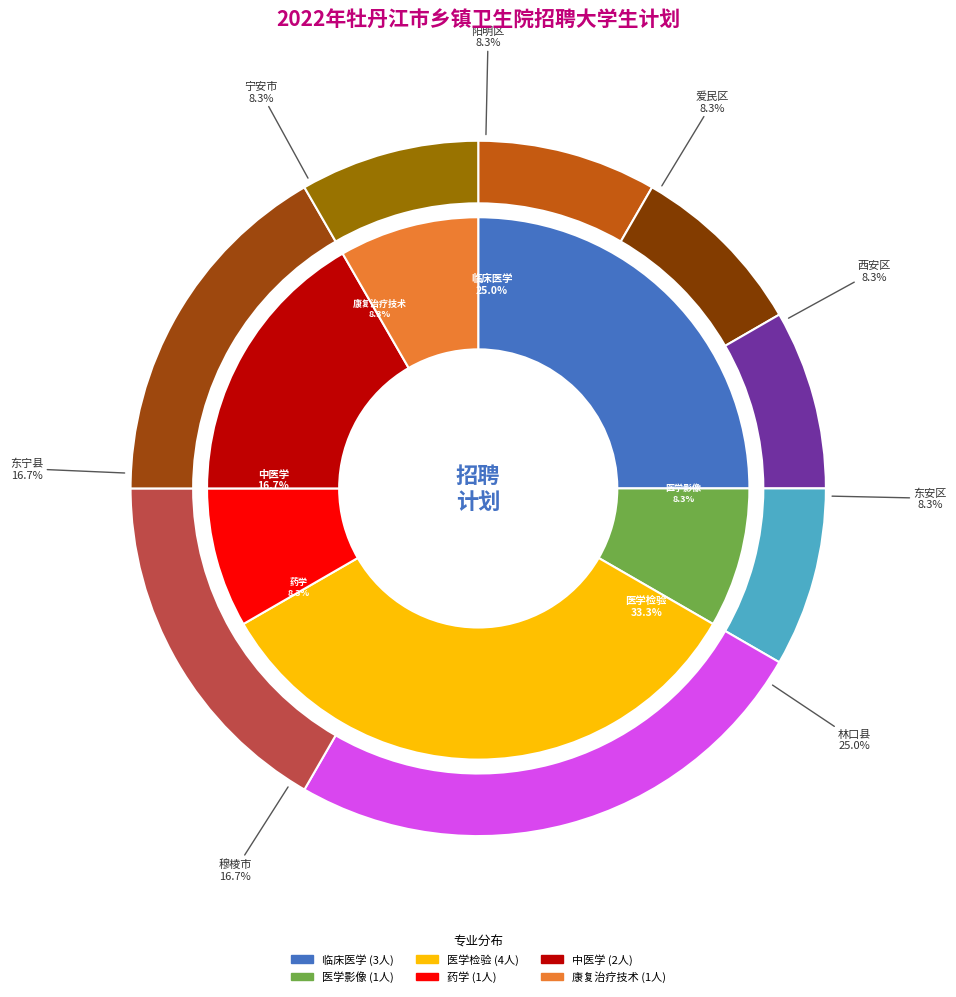

What portion of the pie excludes 药学?

91.7%